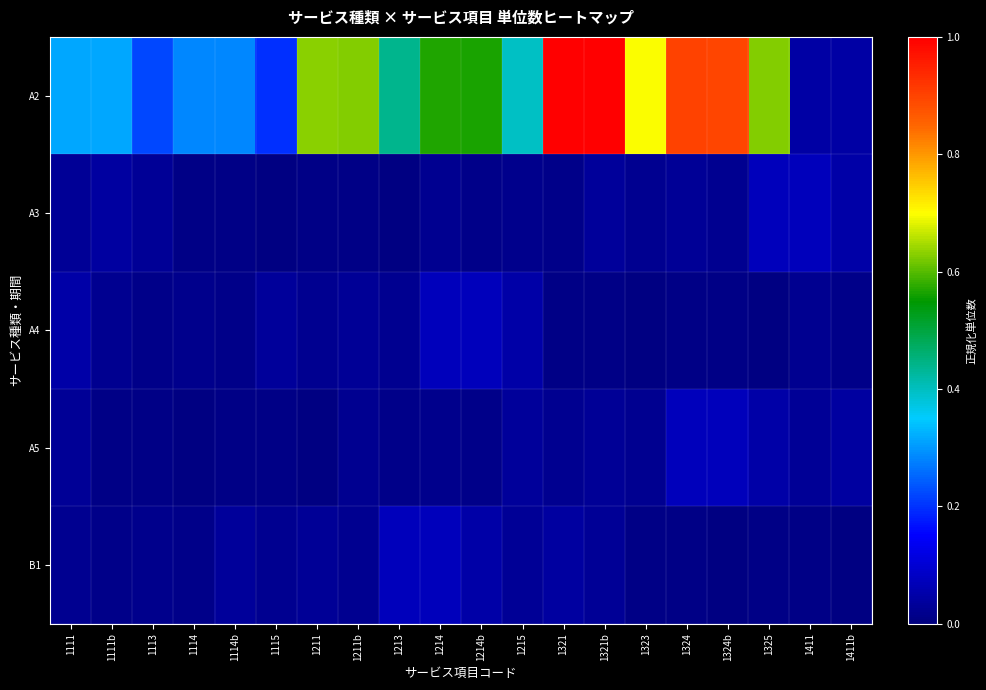

Between 1211b and 1321, which series saw the biggest shift?

A2